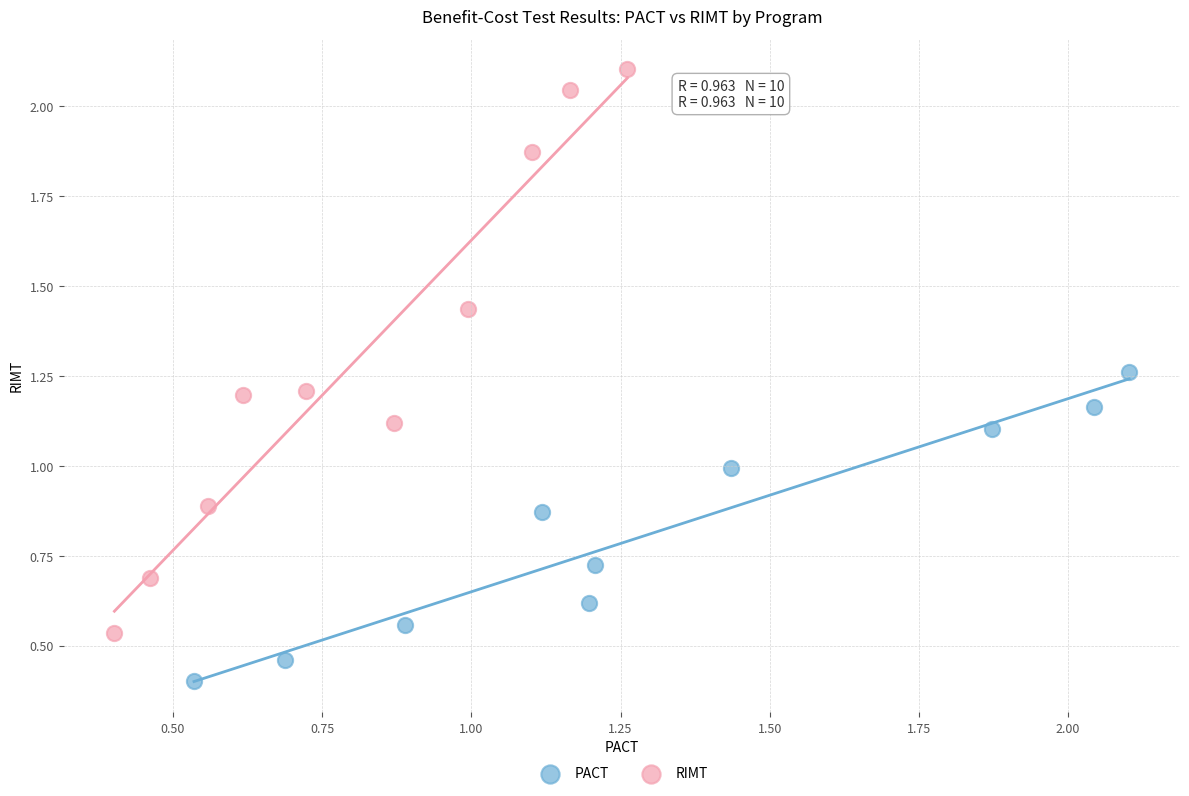

Which series reaches the maximum Y coordinate?

RIMT